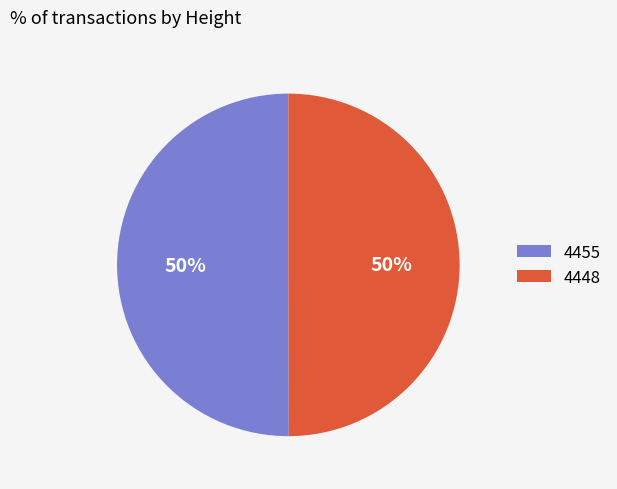

How many segments does this pie chart have?

2